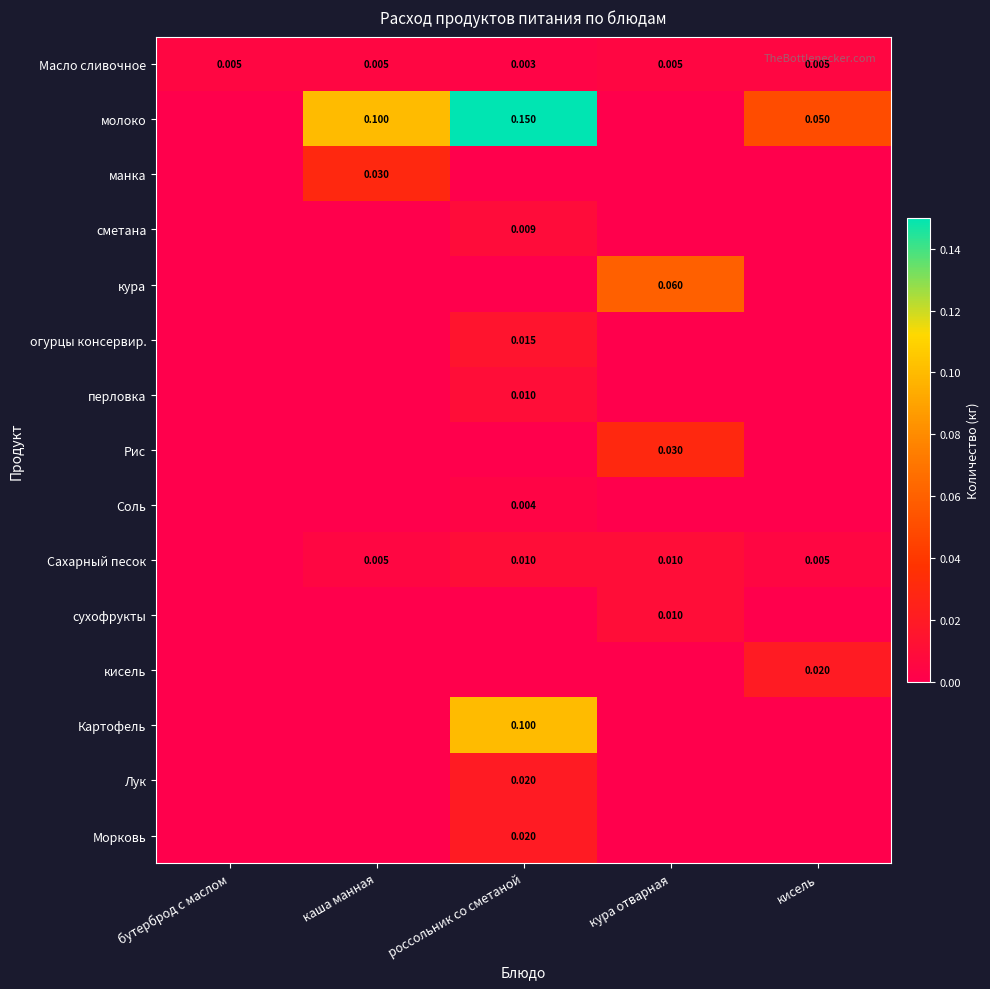

Is the value of Масло сливочное at кура отварная greater than the value of Сахарный песок at россольник со сметаной?

No